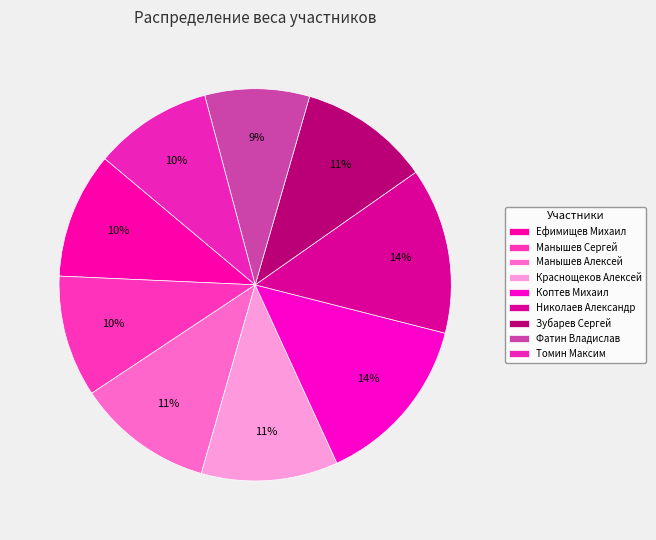

Count the number of slices in the pie.

9